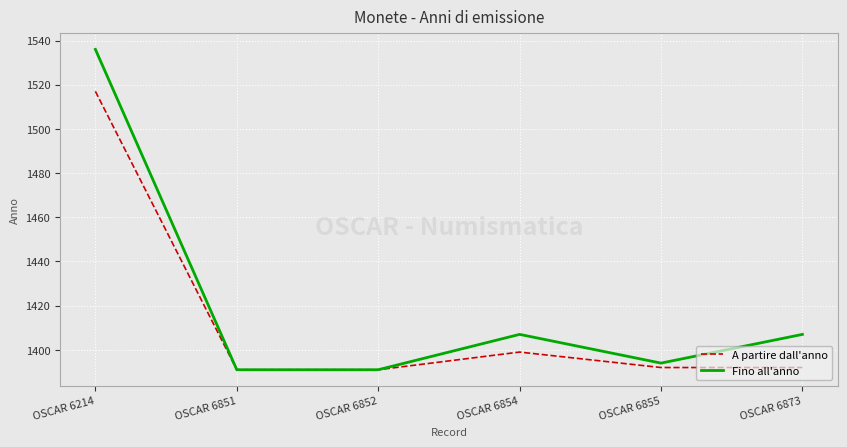

Which category has the highest value in the A partire dall'anno series?

OSCAR 6214